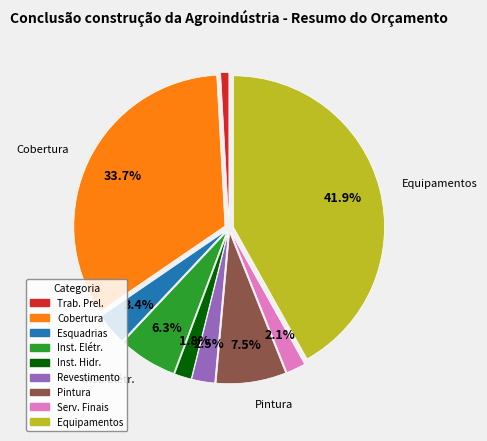

Which category has the biggest portion of the pie?

Equipamentos